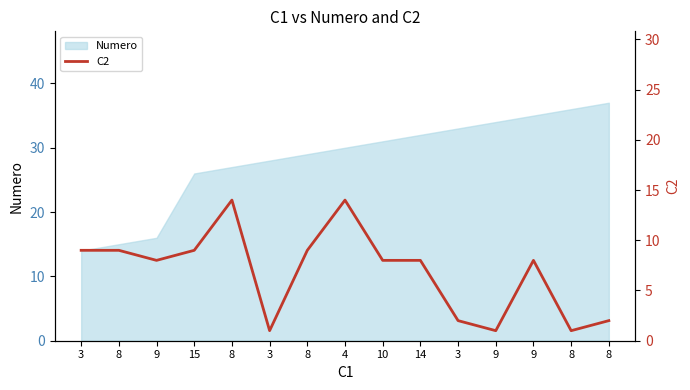

What is the sum of all values?

103